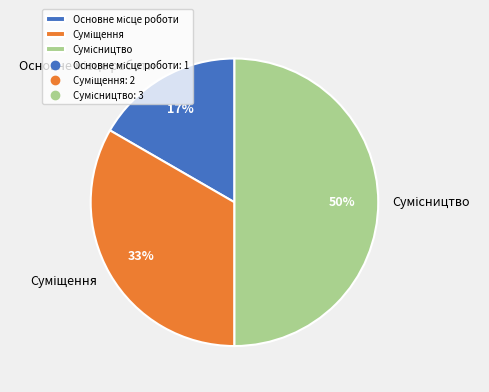

To the nearest percent, what is the average slice percentage?

33%